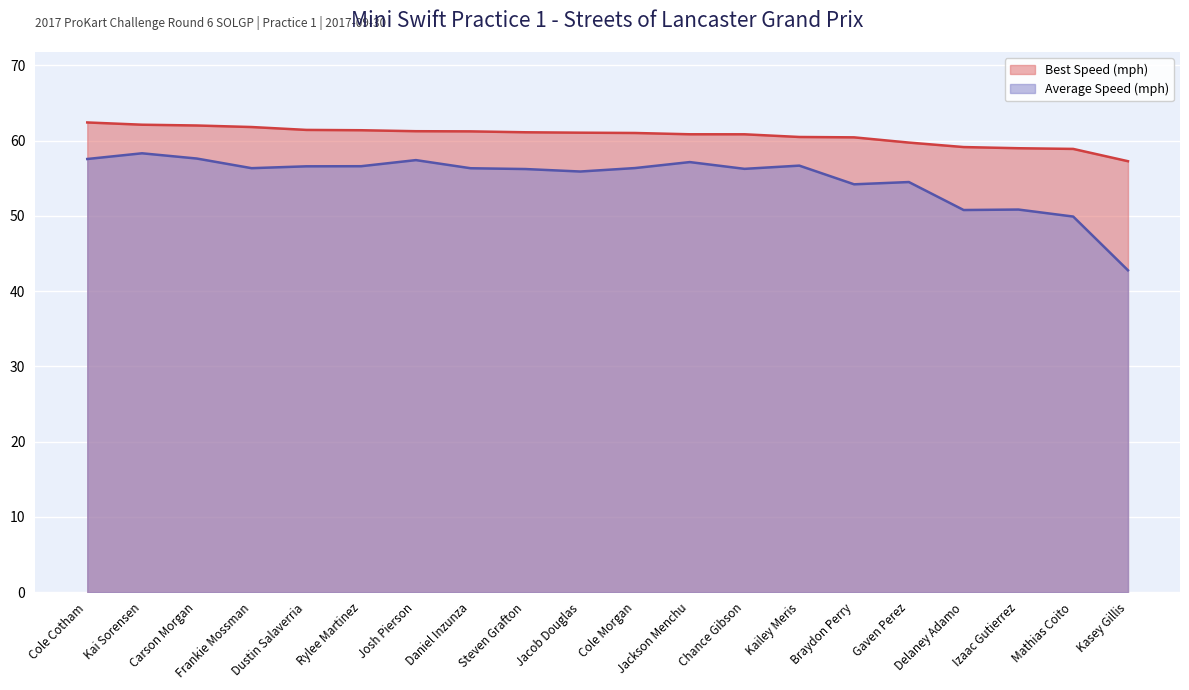

Is the value of Best Lap time at Kailey Meris greater than the value of Average Speed at Chance Gibson?

Yes